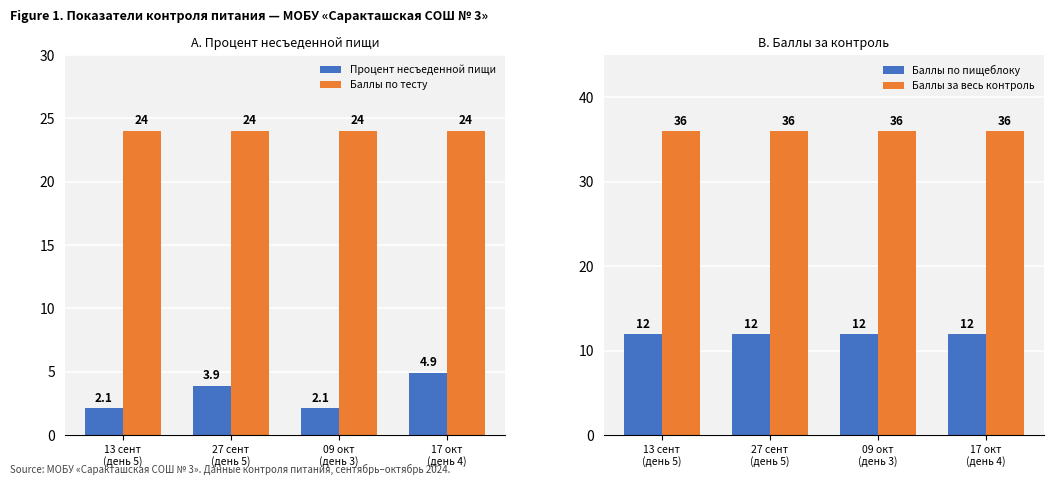

Reading left to right, extract all data points from this chart.

Процент несъеденной пищи: 13 сент
(день 5)=2.1	27 сент
(день 5)=3.9	09 окт
(день 3)=2.1	17 окт
(день 4)=4.9
Баллы по тесту: 13 сент
(день 5)=24.0	27 сент
(день 5)=24.0	09 окт
(день 3)=24.0	17 окт
(день 4)=24.0
Баллы по пищеблоку: 13 сент
(день 5)=12.0	27 сент
(день 5)=12.0	09 окт
(день 3)=12.0	17 окт
(день 4)=12.0
Баллы за весь контроль: 13 сент
(день 5)=36.0	27 сент
(день 5)=36.0	09 окт
(день 3)=36.0	17 окт
(день 4)=36.0